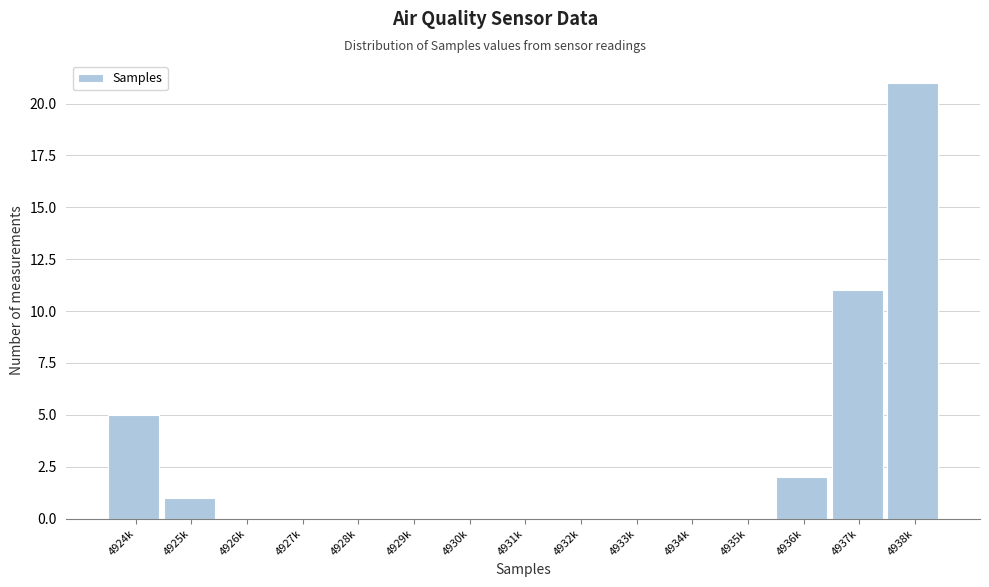

Reading left to right, extract all data points from this chart.

4924k=5	4925k=1	4926k=0	4927k=0	4928k=0	4929k=0	4930k=0	4931k=0	4932k=0	4933k=0	4934k=0	4935k=0	4936k=2	4937k=11	4938k=21